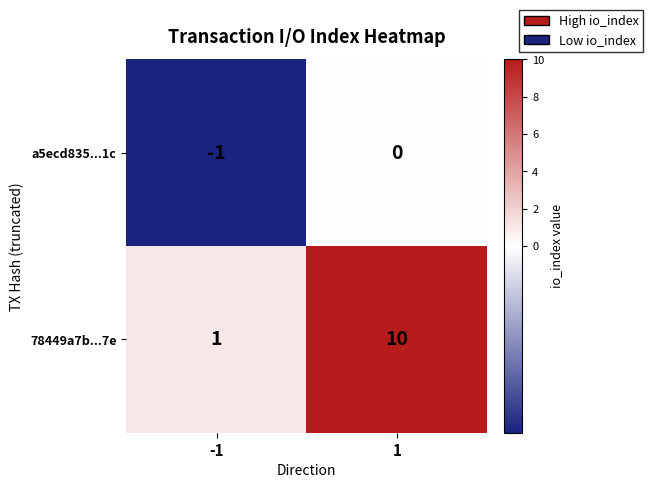

Rank the series at -1 from lowest to highest value.

a5ecd835...1c, 78449a7b...7e